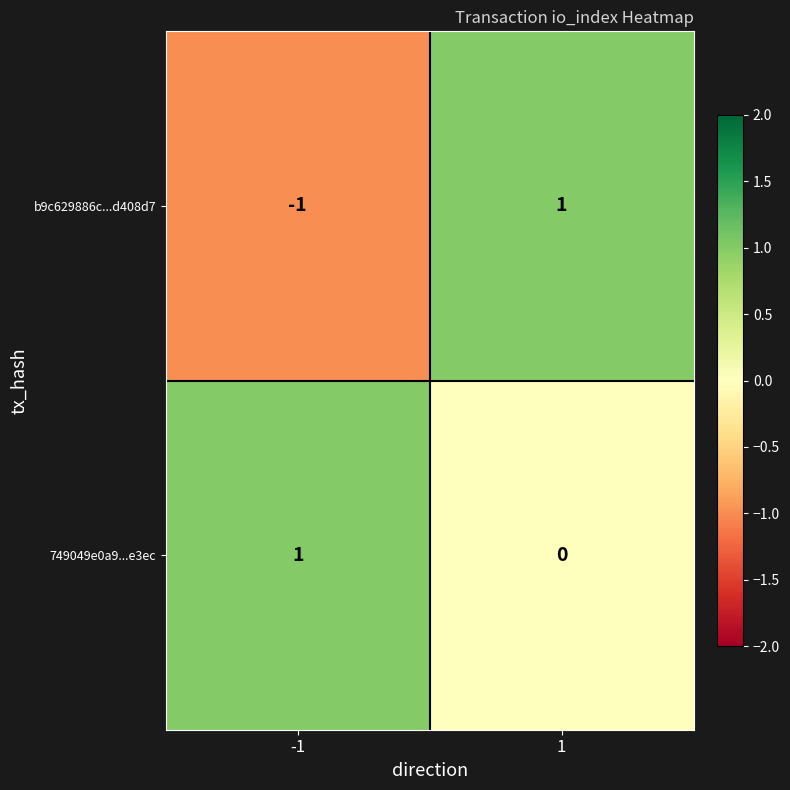

At how many categories does at least one series exceed 0?

2